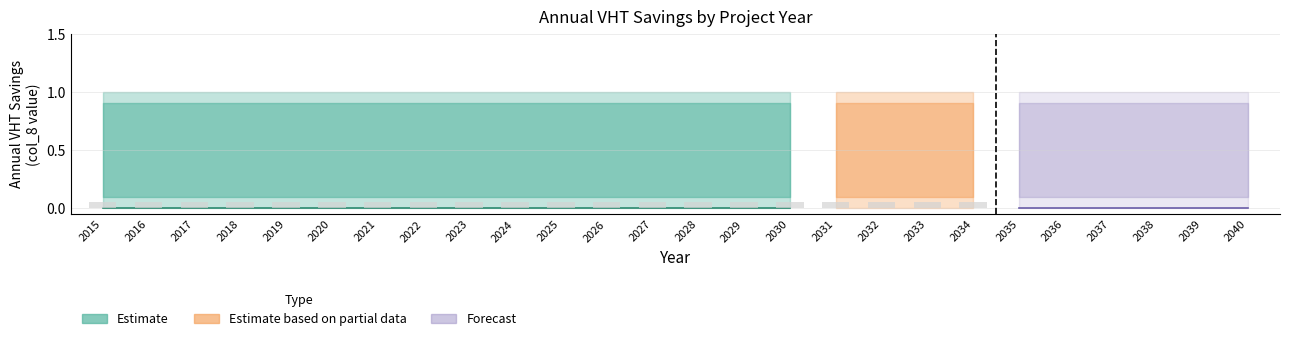

Reading left to right, what are all the values shown in this chart?

Estimate: 2015=0	2016=0	2017=0	2018=0	2019=0	2020=0	2021=0	2022=0	2023=0	2024=0	2025=0	2026=0	2027=0	2028=0	2029=0	2030=0	2031=0	2032=0	2033=0	2034=0	2035=0	2036=0	2037=0	2038=0	2039=0	2040=0
Estimate_upper: 2015=0	2016=0	2017=0	2018=0	2019=0	2020=0	2021=0	2022=0	2023=0	2024=0	2025=0	2026=0	2027=0	2028=0	2029=0	2030=0	2031=0	2032=0	2033=0	2034=0	2035=0	2036=0	2037=0	2038=0	2039=0	2040=0
Estimate_lower: 2015=0	2016=0	2017=0	2018=0	2019=0	2020=0	2021=0	2022=0	2023=0	2024=0	2025=0	2026=0	2027=0	2028=0	2029=0	2030=0	2031=0	2032=0	2033=0	2034=0	2035=0	2036=0	2037=0	2038=0	2039=0	2040=0
Project_Life: 2015=1	2016=1	2017=1	2018=1	2019=1	2020=1	2021=1	2022=1	2023=1	2024=1	2025=1	2026=1	2027=1	2028=1	2029=1	2030=1	2031=1	2032=1	2033=1	2034=1	2035=1	2036=1	2037=1	2038=1	2039=1	2040=1